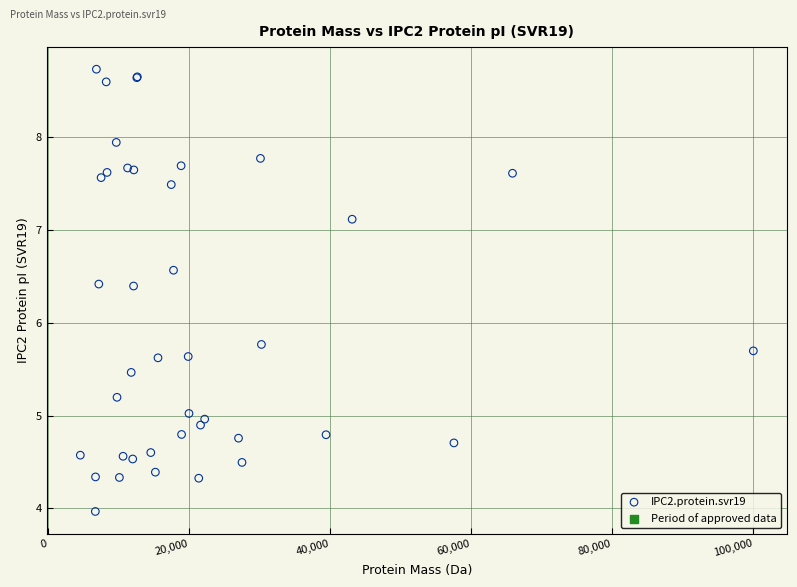

What Y value in the scatter plot is closest to 6?

5.8